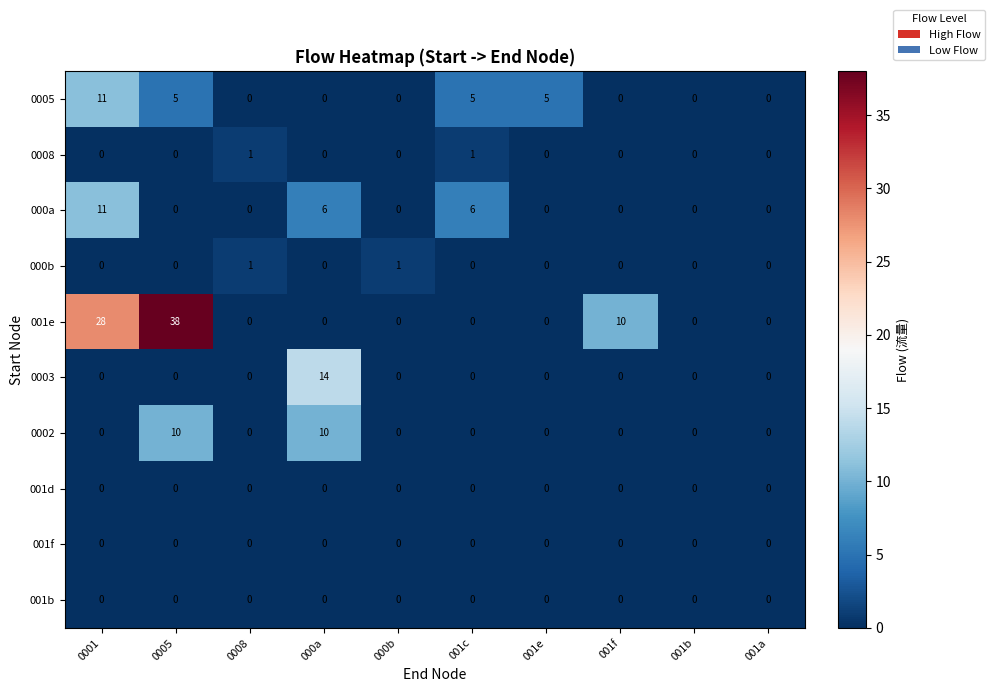

What is the difference between the highest and lowest values at 000a?

14